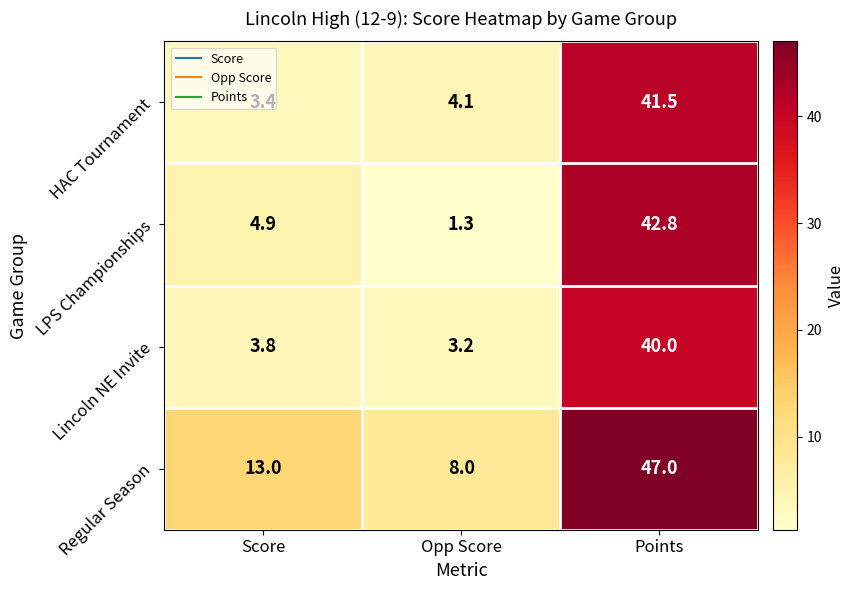

What is the difference between the highest and lowest values at Score?

9.6